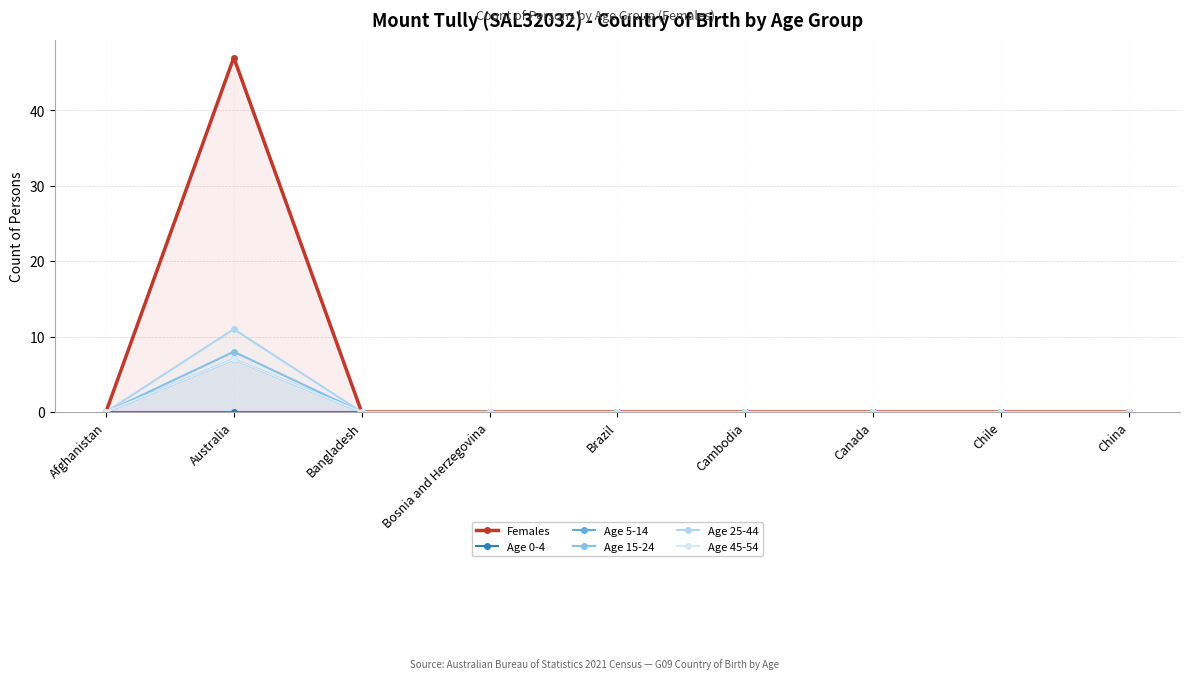

Does the chart display data point markers on the line(s)?

Yes